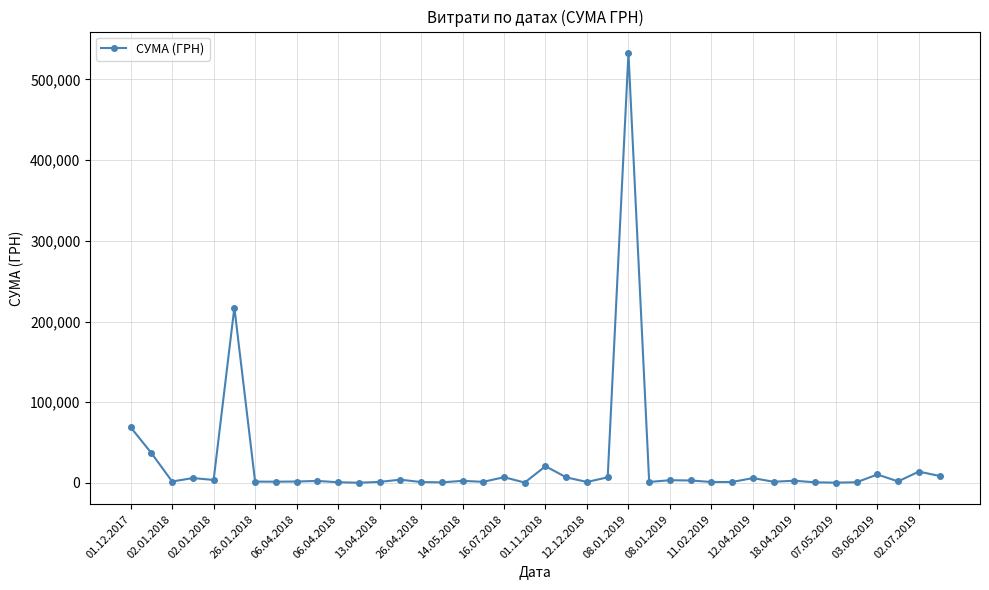

True or false: the data has more than 1 interior local peaks.

True